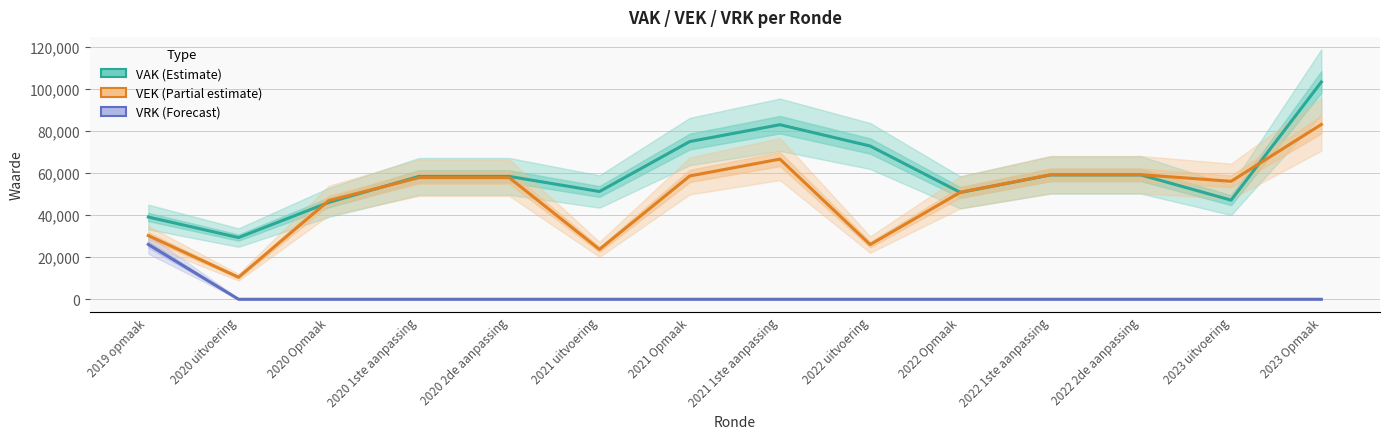

How many data points does each series have?

14